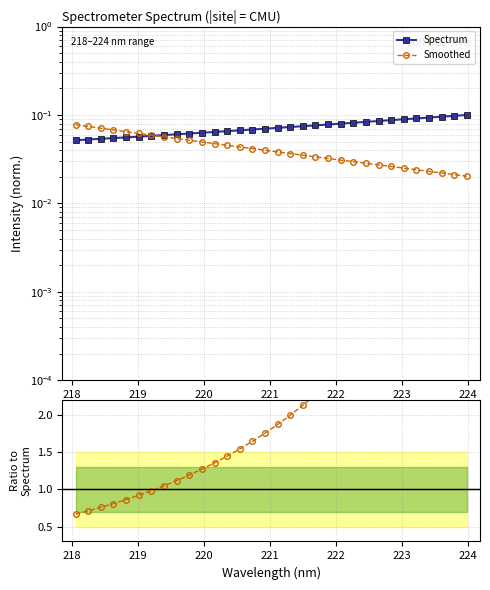

Rank the series at 218 from highest to lowest value.

Ratio, Smoothed, Spectrum